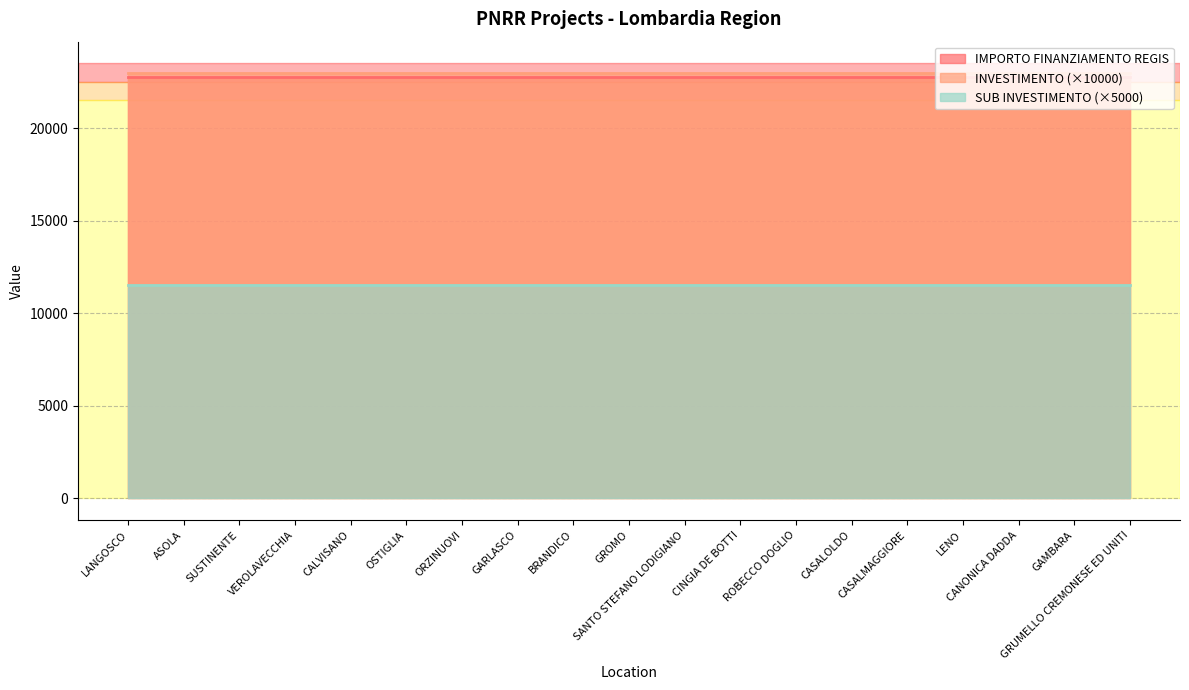

Which series has the largest total across all categories?

INVESTIMENTO (×10000)